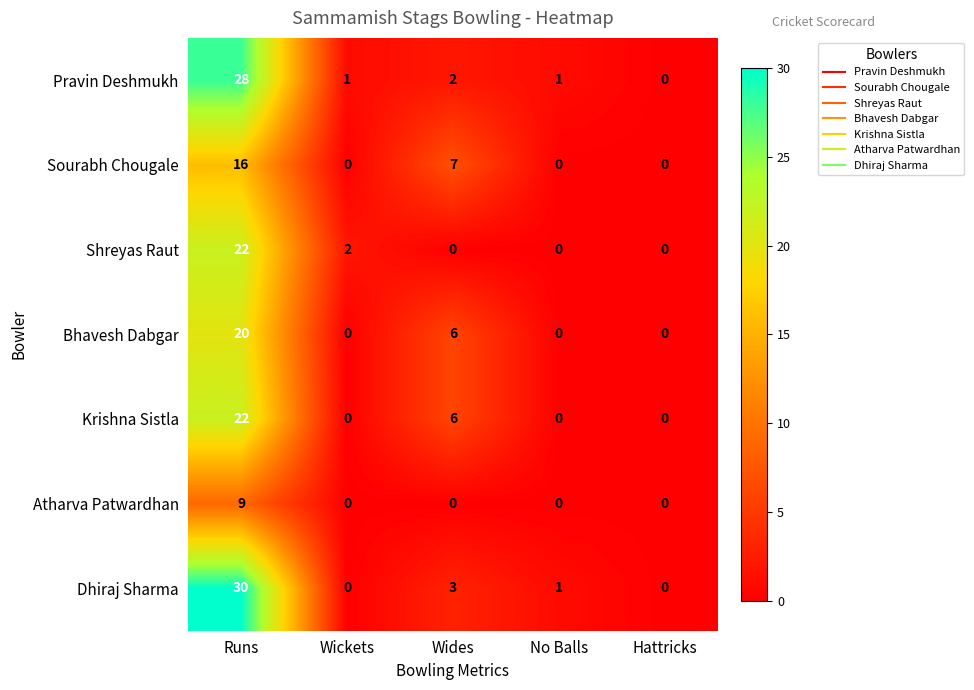

The Krishna Sistla series shows 0 at Hattricks. True or false?

True